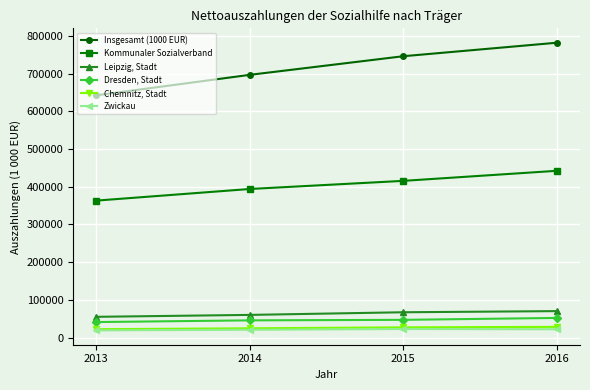

What are all the series names shown in the legend?

Insgesamt (1000 EUR), Kommunaler Sozialverband, Leipzig, Stadt, Dresden, Stadt, Chemnitz, Stadt, Zwickau